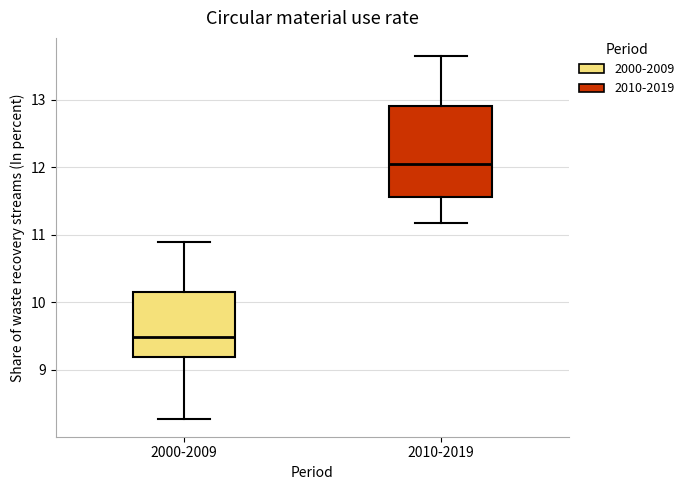

Reading left to right, transcribe this box plot: for each box, give where its median line is, the range the box spans, and where its two whiskers end, as read against the y-axis. The values are not printed on the chart, so give them approximately, as read against the axis.

2000-2009: median 9.5, box 9.2 to 10.1, whiskers 8.3 to 10.9
2010-2019: median 12.0, box 11.6 to 12.9, whiskers 11.2 to 13.6